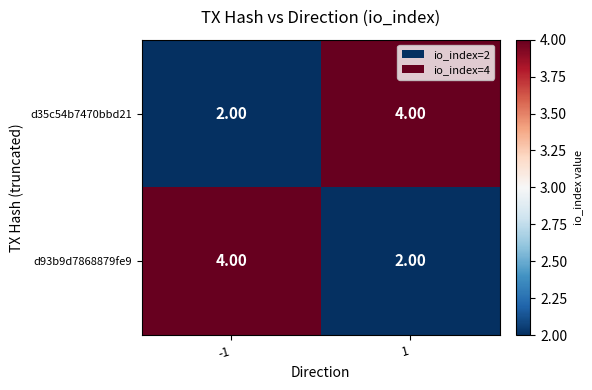

What is the total value across all series at 1?

6